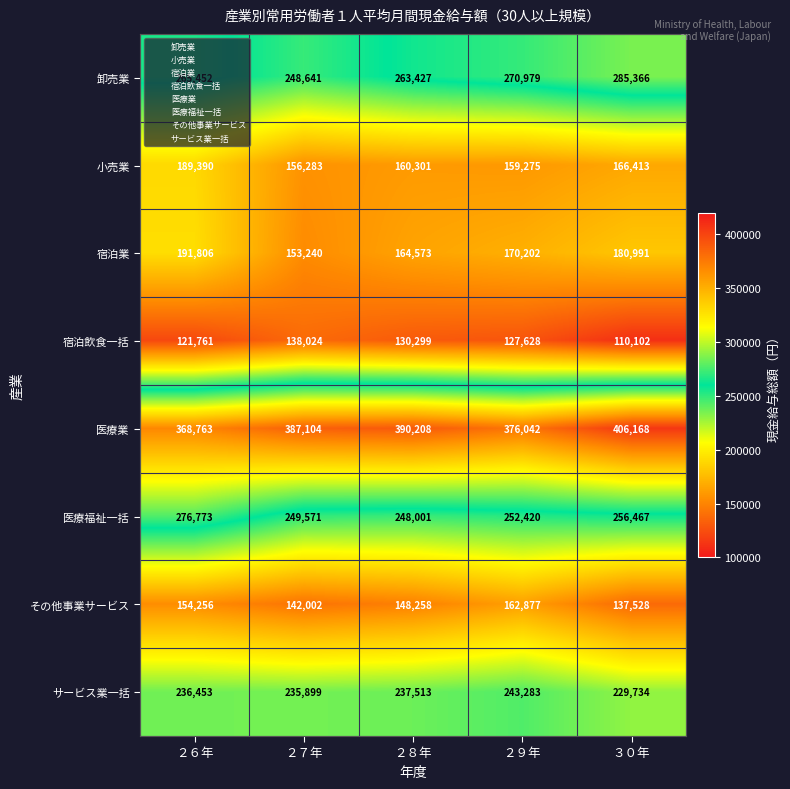

How many data points in 医療業 are less than 387104?

2